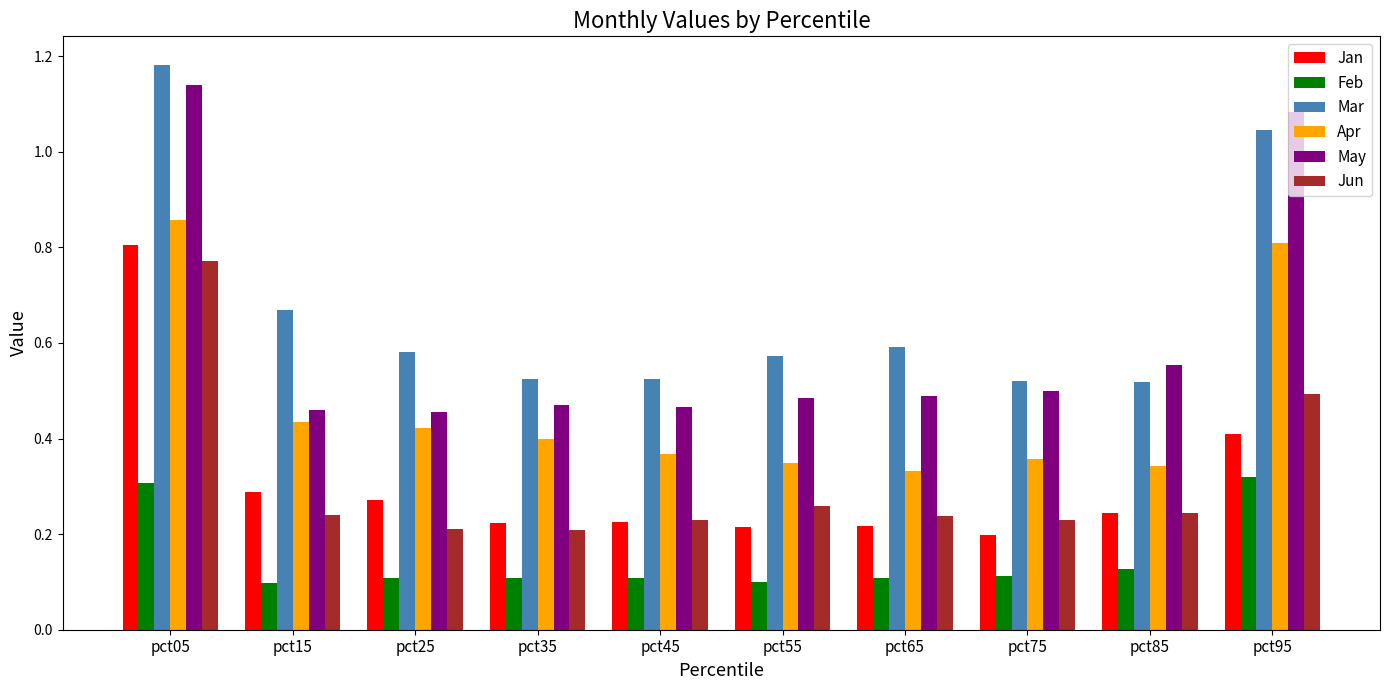

Between pct35 and pct95, which series saw the biggest shift?

May